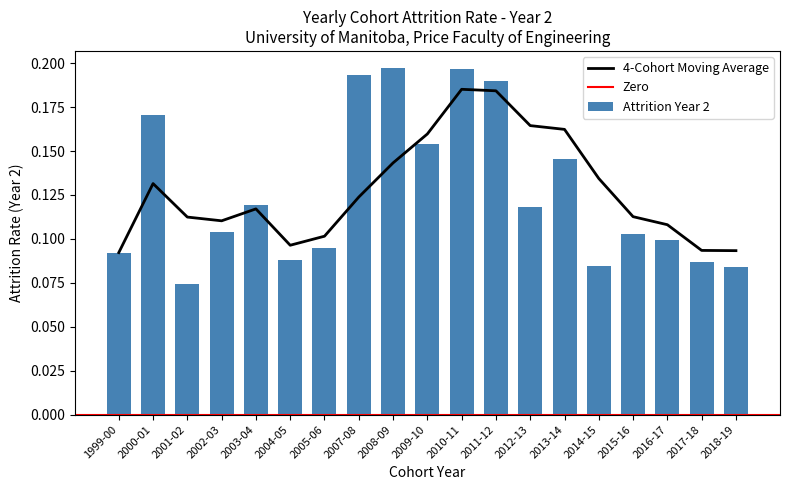

Rank the categories by value from lowest to highest.

2001-02, 2018-19, 2014-15, 2017-18, 2004-05, 1999-00, 2005-06, 2016-17, 2015-16, 2002-03, 2012-13, 2003-04, 2013-14, 2009-10, 2000-01, 2011-12, 2007-08, 2010-11, 2008-09